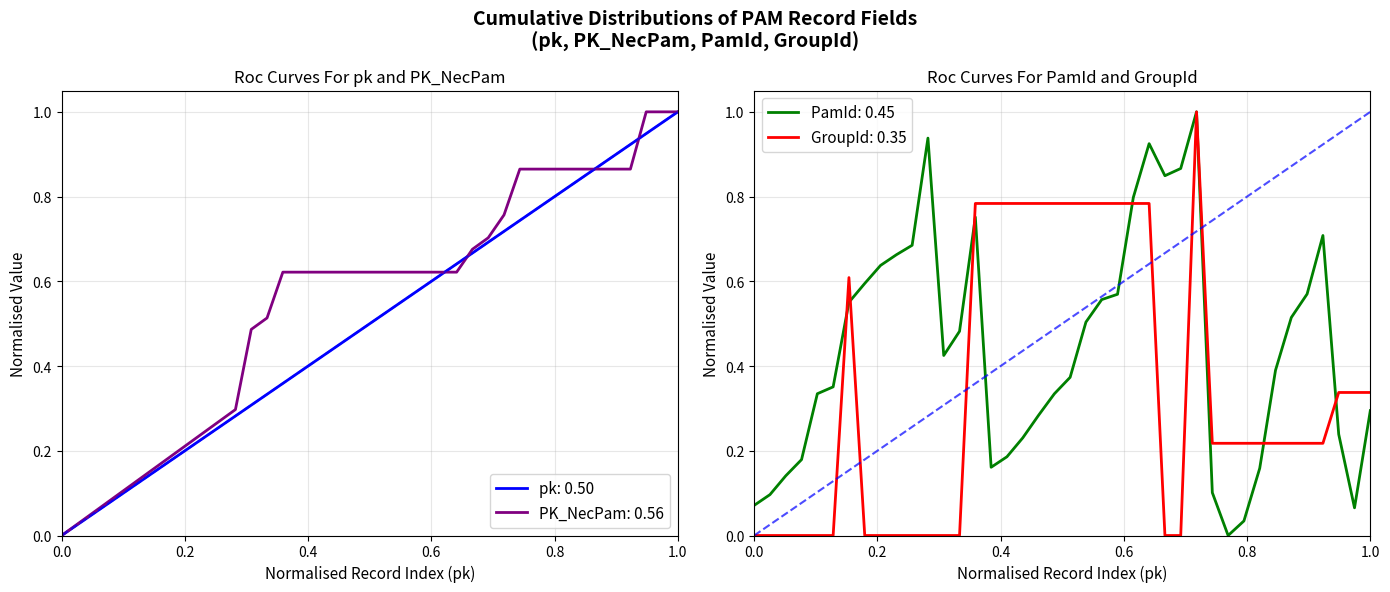

Is this an area chart (filled region under the line)?

No